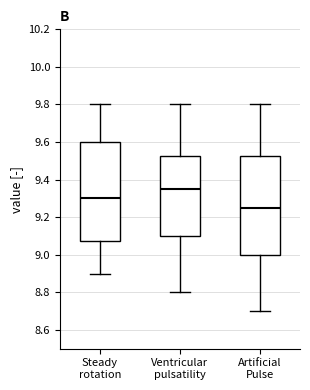

Which box has the lowest median line?

Artificial Pulse